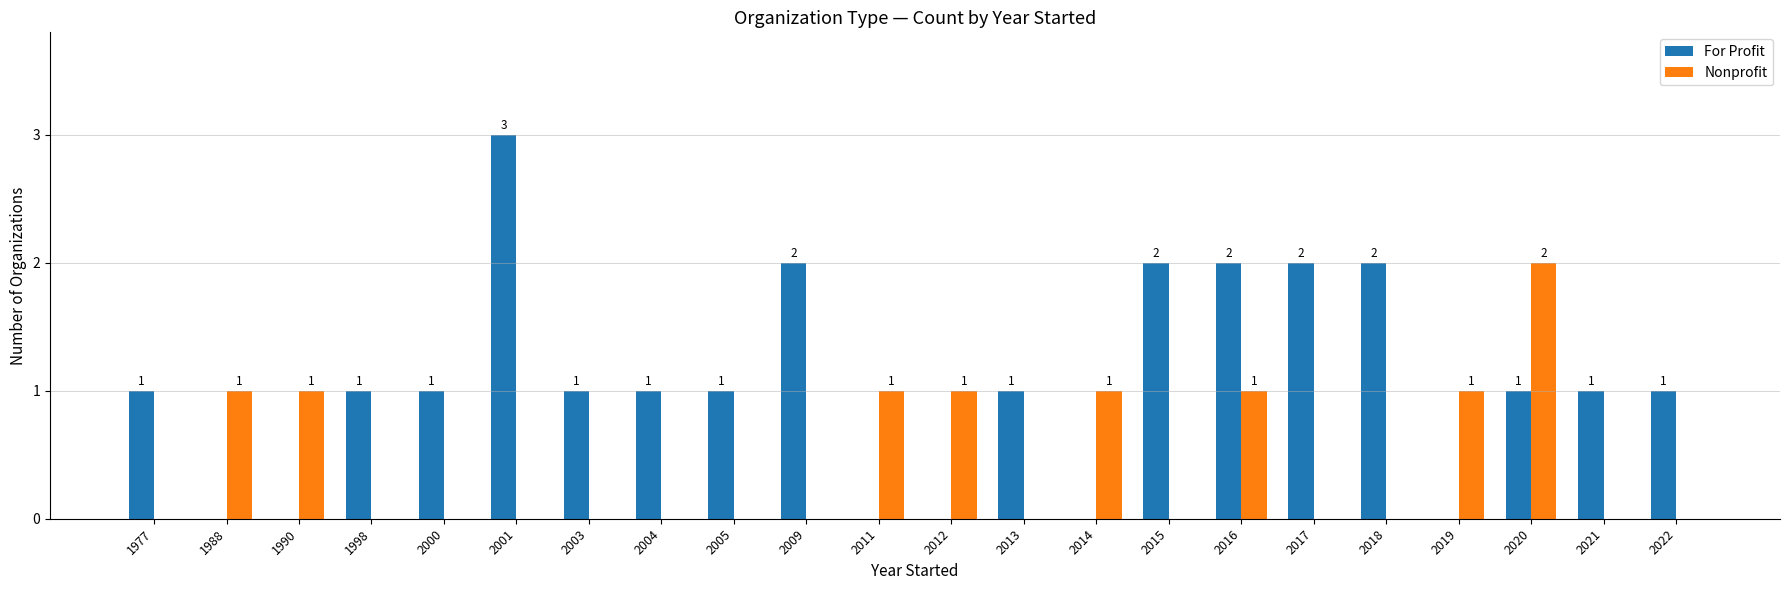

What is the greatest value displayed?

3